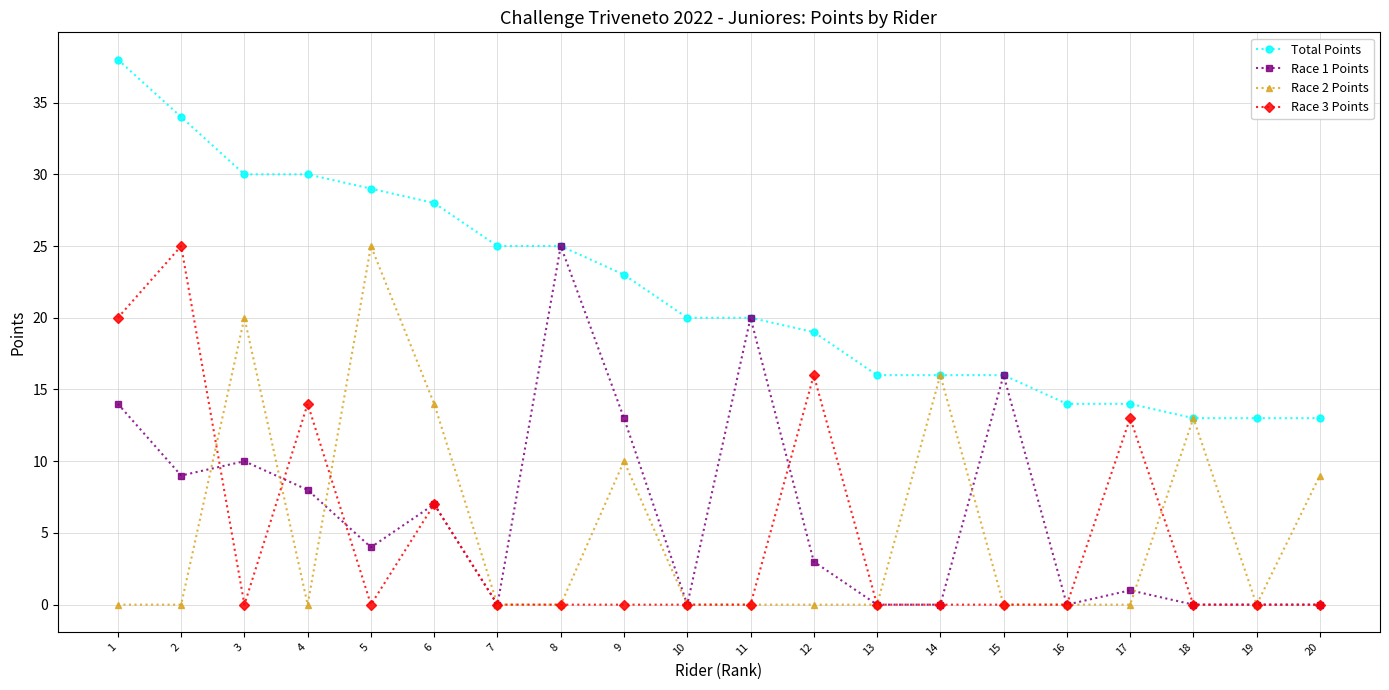

True or false: Race 2 Points and Race 3 Points cross at least once.

True